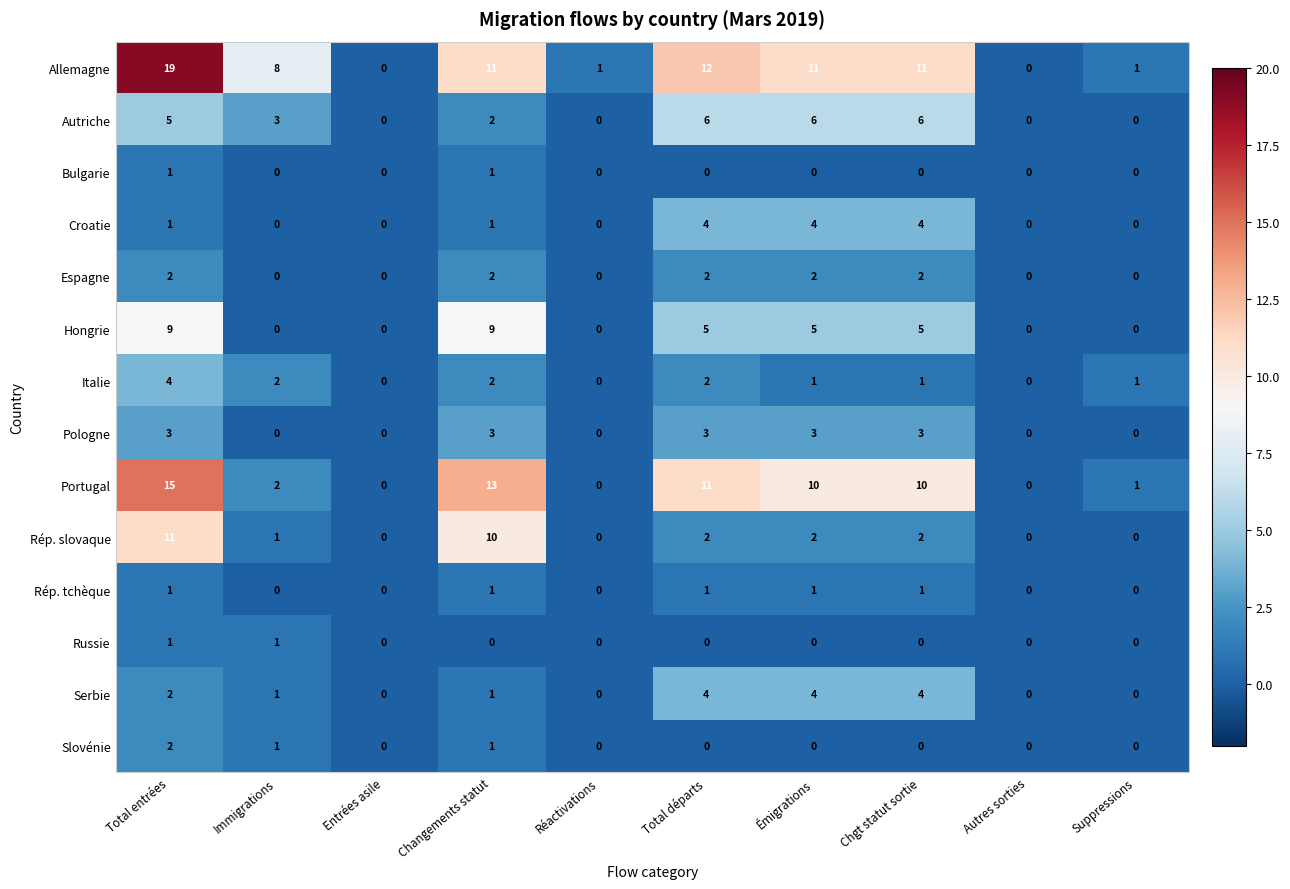

Is it true that Hongrie equals 7 at Chgt statut sortie?

False